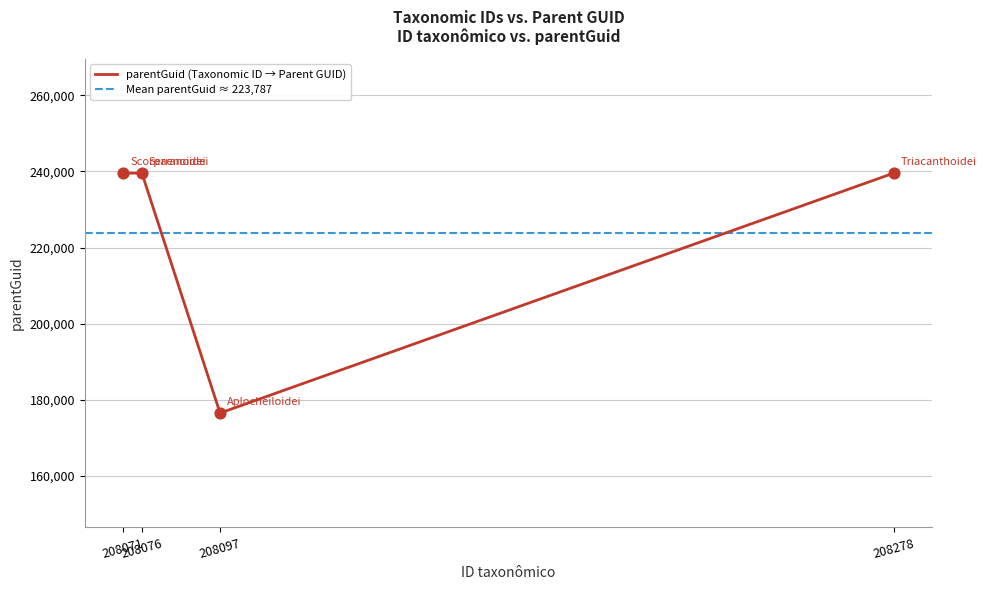

What is the ratio of the value at 208076 to the value at 208071?

1.0